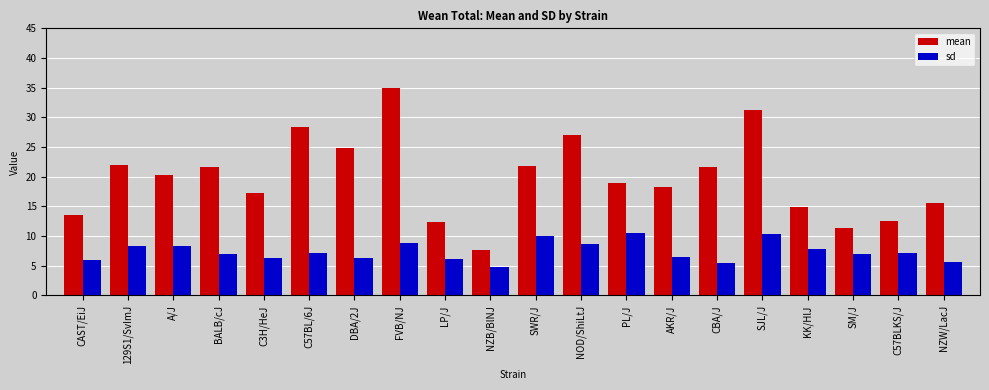

Count the number of data series in this chart.

2